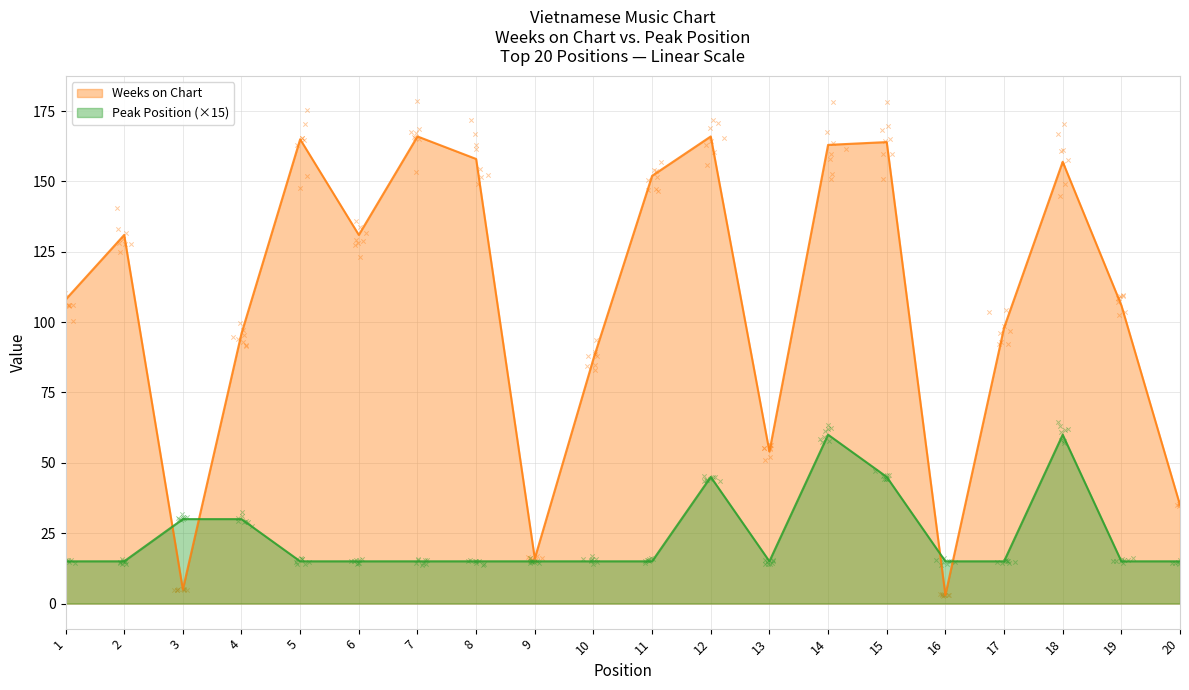

Which series has the largest total across all categories?

Weeks on Chart